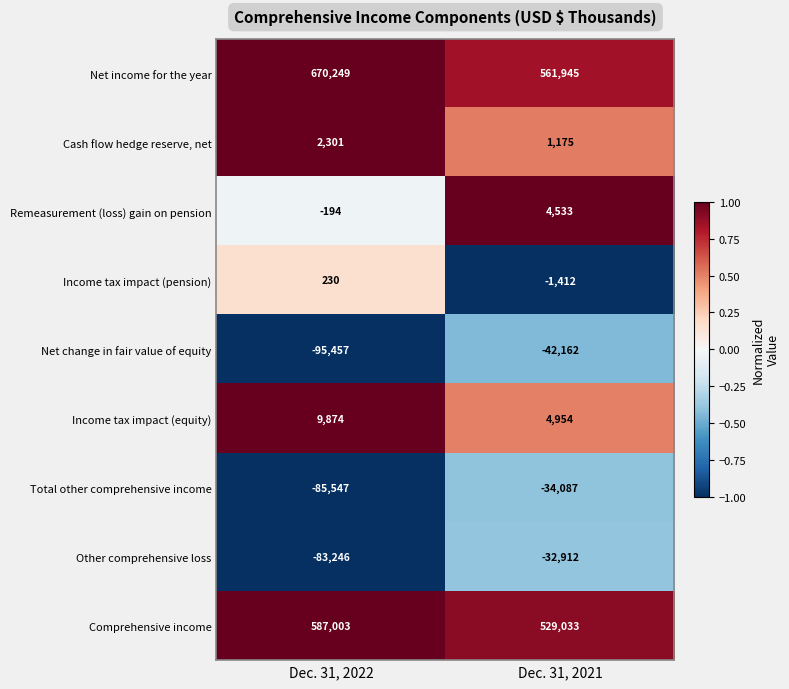

Reading right to left, what are all the values shown in this chart?

Net income for the year: Dec. 31, 2021=561945	Dec. 31, 2022=670249
Cash flow hedge reserve, net: Dec. 31, 2021=1175	Dec. 31, 2022=2301
Remeasurement (loss) gain on pension: Dec. 31, 2021=4533	Dec. 31, 2022=-194
Income tax impact (pension): Dec. 31, 2021=-1412	Dec. 31, 2022=230
Net change in fair value of equity: Dec. 31, 2021=-42162	Dec. 31, 2022=-95457
Income tax impact (equity): Dec. 31, 2021=4954	Dec. 31, 2022=9874
Total other comprehensive income: Dec. 31, 2021=-34087	Dec. 31, 2022=-85547
Other comprehensive loss: Dec. 31, 2021=-32912	Dec. 31, 2022=-83246
Comprehensive income: Dec. 31, 2021=529033	Dec. 31, 2022=587003